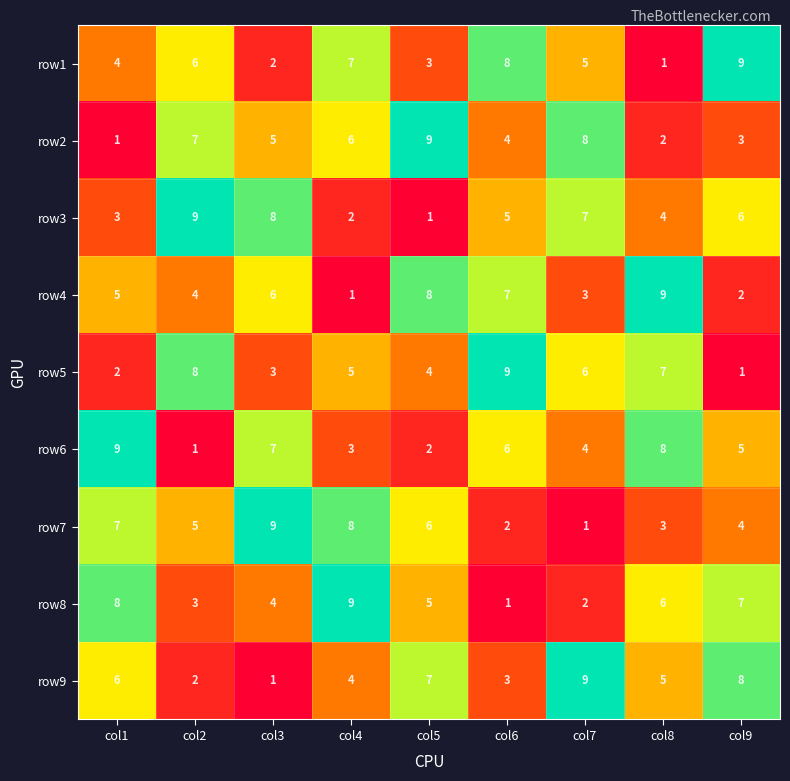

At col9, list the series in order from smallest to largest.

row5, row4, row2, row7, row6, row3, row8, row9, row1